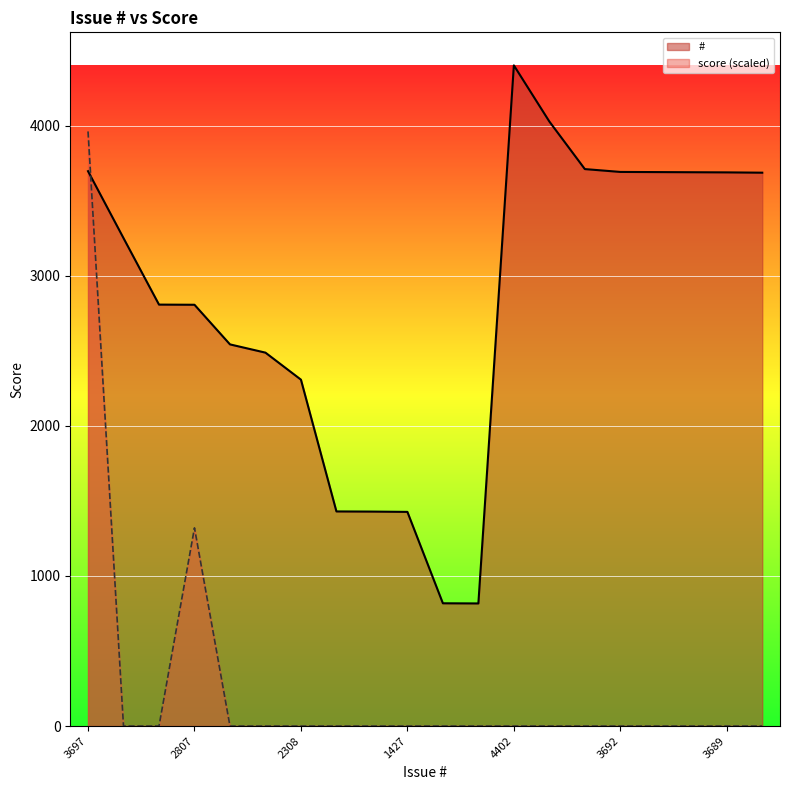

Which label corresponds to the smallest value in the chart?

3251